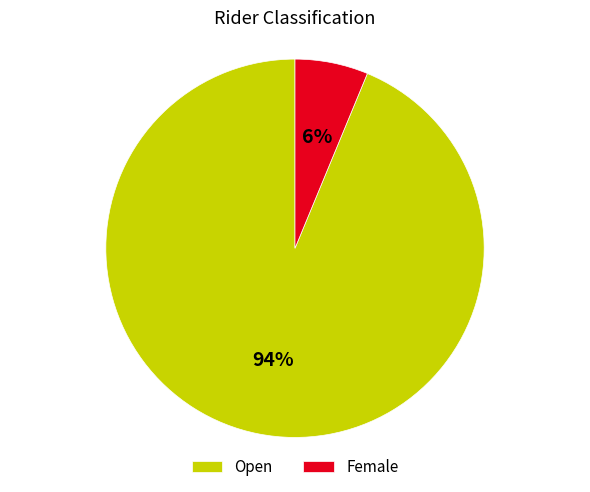

What percentage is the Open slice, to the nearest percent?

94%